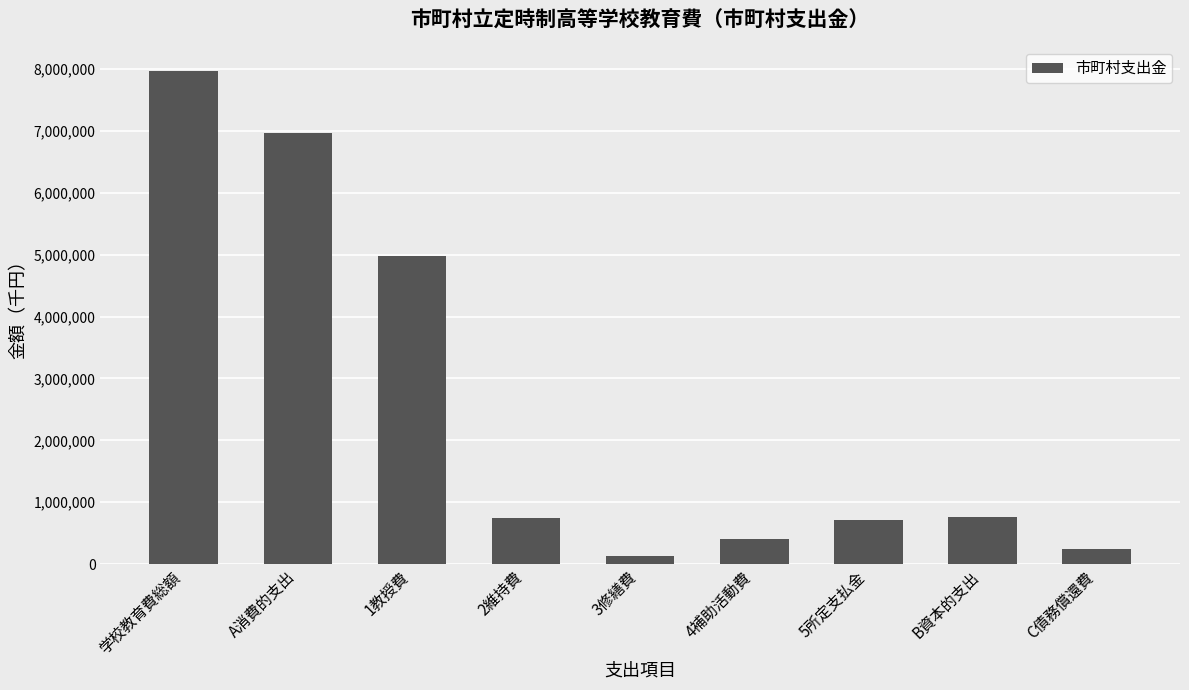

Is it true that the value at 3修繕費 is 132913?

True